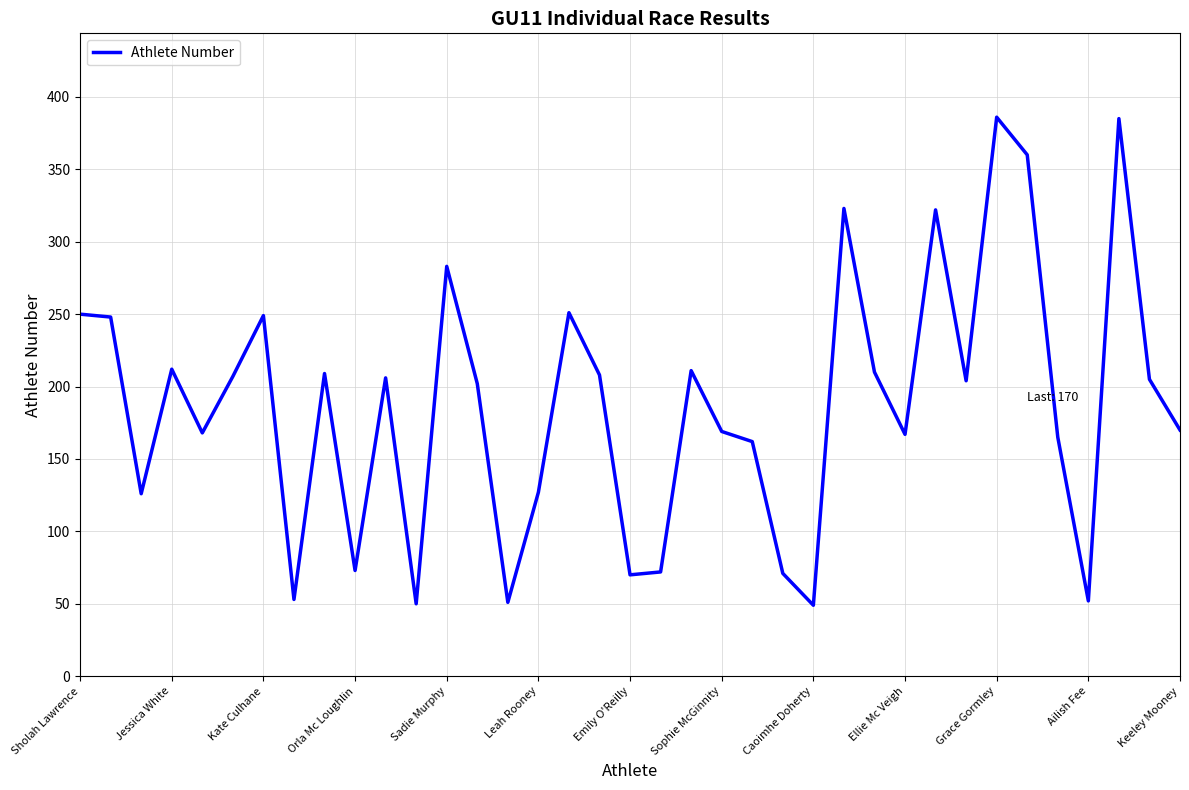

What is the maximum value shown in the chart?

386